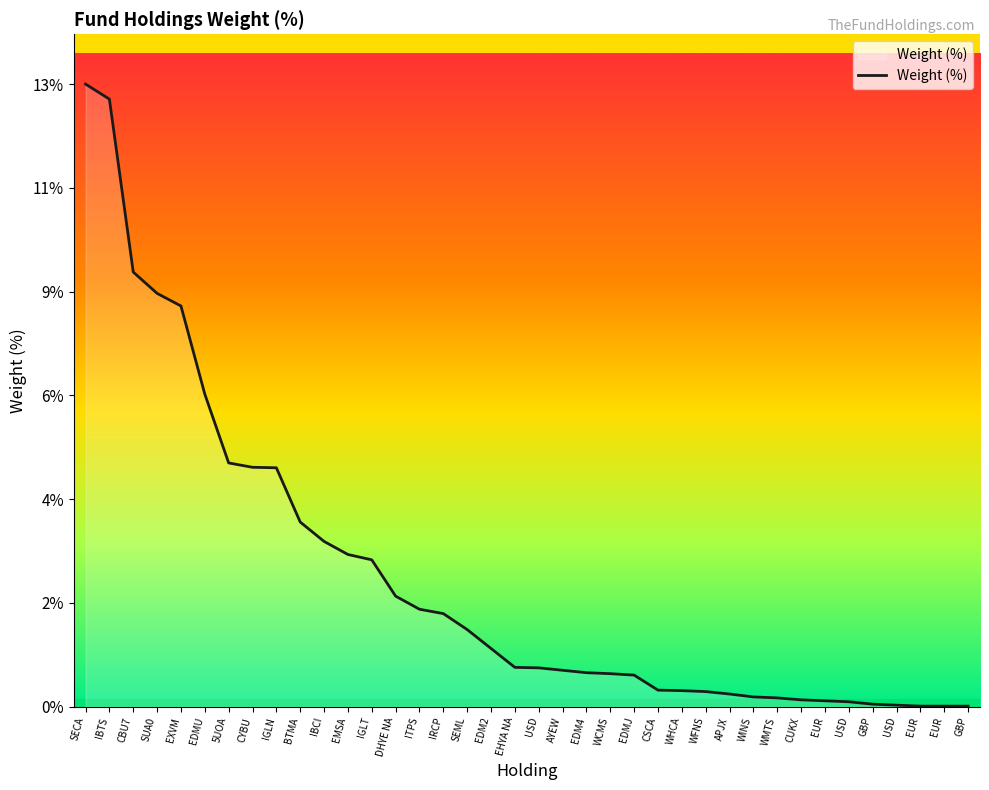

What is the label of the 22nd point from the left?

EDM4